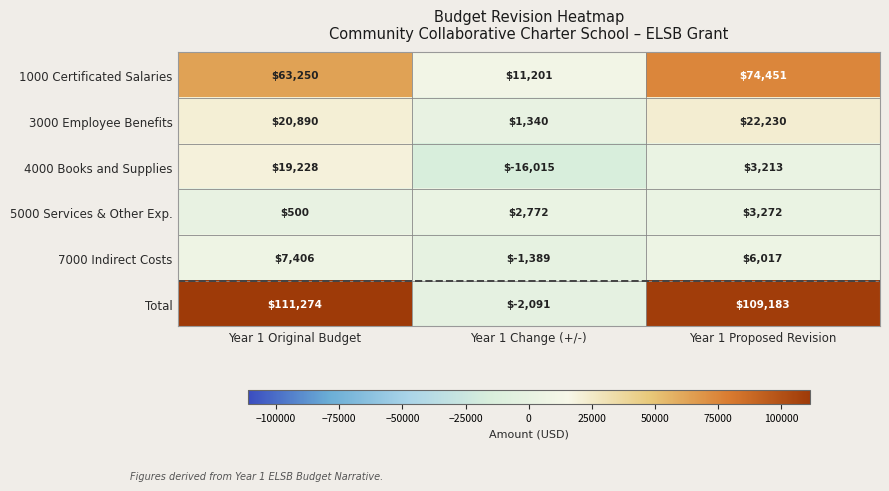

What value does the 4000 Books and Supplies series have at Year 1 Proposed Revision?

3213